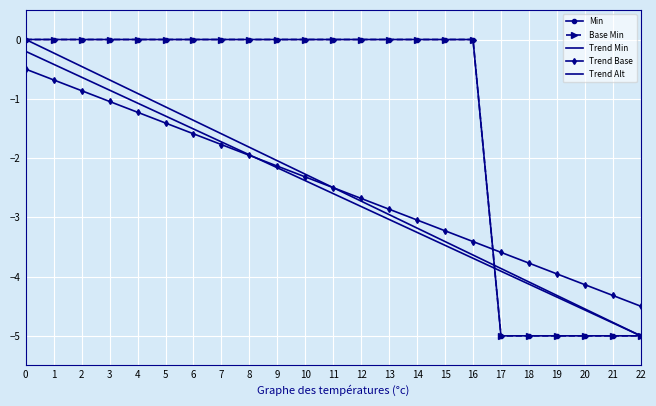

What is the sum of all Trend Base values?

-57.5